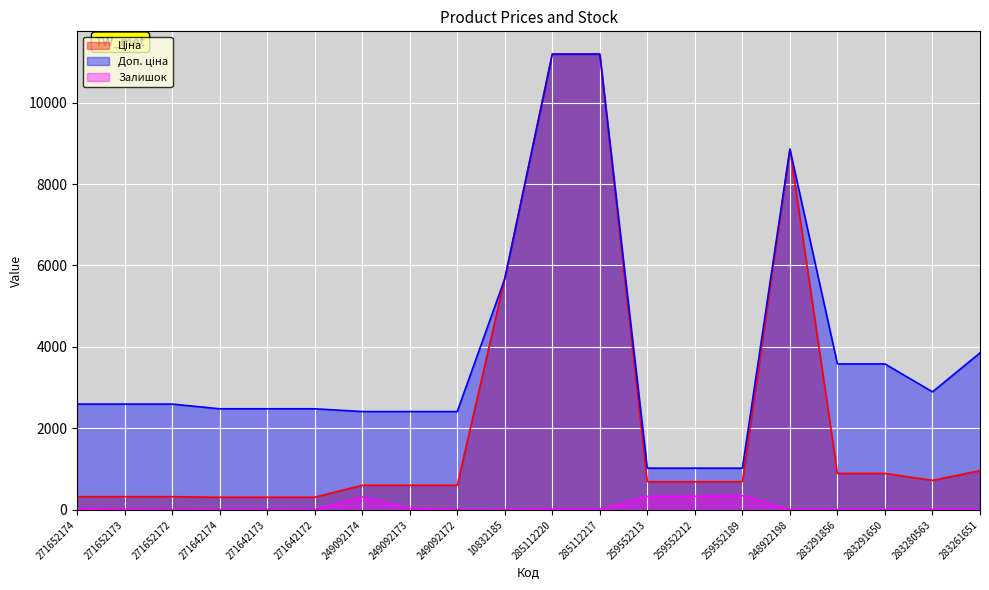

Which label corresponds to the largest value in the chart?

285112220